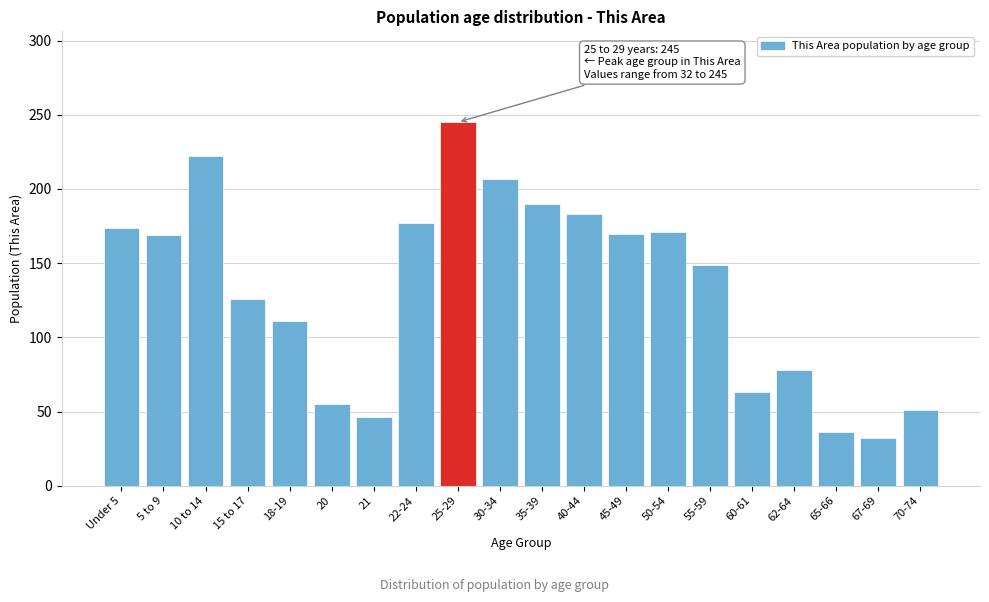

Which has a higher value, 55-59 or 67-69?

55-59